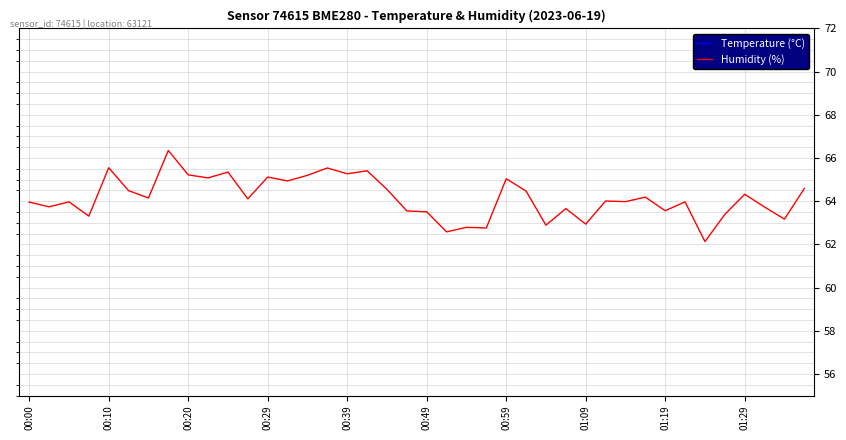

How many lines are shown in the chart?

2